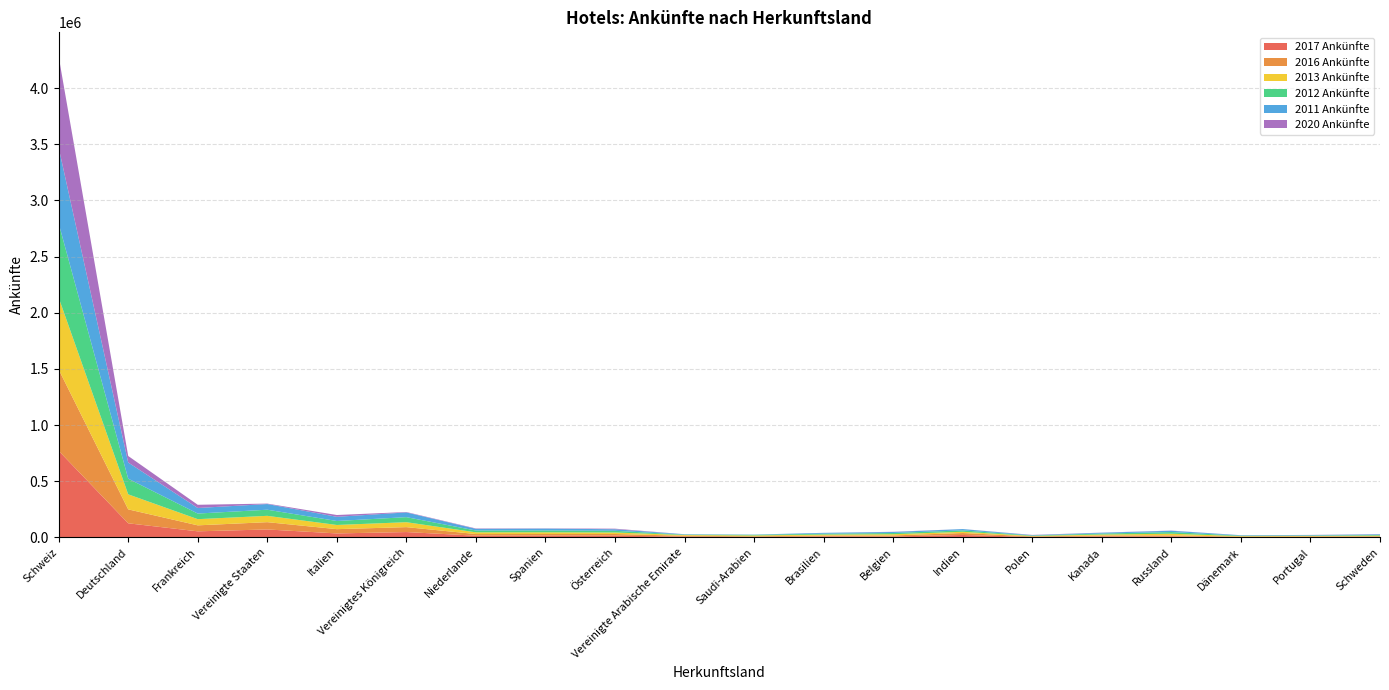

Reading left to right, transcribe all the data shown in this chart.

2017 Ankünfte: 771657	126289	54887	71555	36179	48439	16028	16469	15991	8291	5458	9308	9174	22592	4896	9418	10007	4153	4679	5466
2016 Ankünfte: 724183	124097	53314	64949	38118	43840	14698	14789	15199	7216	5364	8364	9134	17348	4641	8838	8830	3717	4695	5469
2013 Ankünfte: 639407	133786	55004	56322	37209	43900	15441	15116	13427	6370	7357	8161	10898	11079	4212	8198	14725	4384	4379	5682
2012 Ankünfte: 660828	139399	49921	54425	35431	44882	15819	16185	15041	3445	5553	7951	10761	12278	3904	8769	15021	3903	4051	5895
2011 Ankünfte: 674454	143823	49537	50546	37146	42093	15030	16641	13832	3343	2168	7410	9157	11664	3251	7204	11556	3806	3918	5812
2020 Ankünfte: 811214	58060	28520	3923	16036	3680	3412	1825	5056	483	180	377	1636	302	2165	1091	1383	439	1263	1422